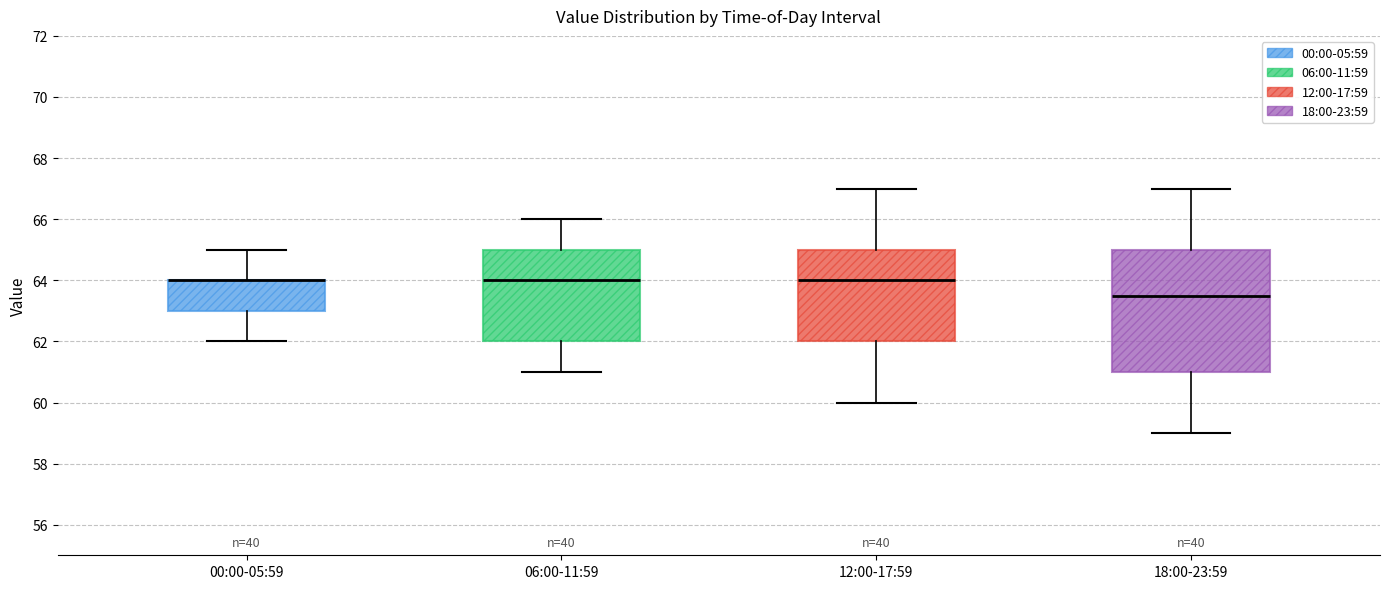

Where does the median line of the box for 18:00-23:59 sit on the y-axis? The values are not printed on the chart, so give them approximately, as read against the axis.

63.6